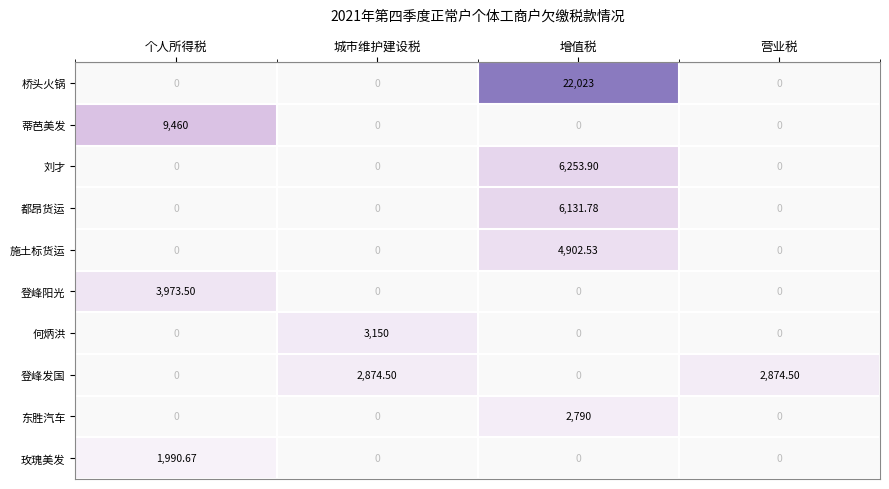

Where is 登峰发国 nearest to the value 1437?

个人所得税